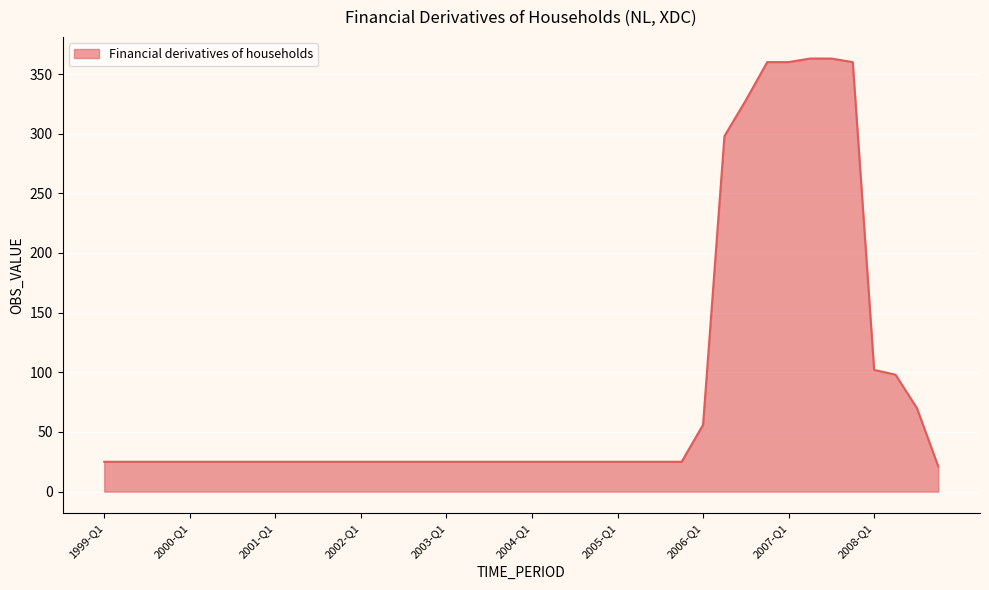

What is the smallest value displayed?

21